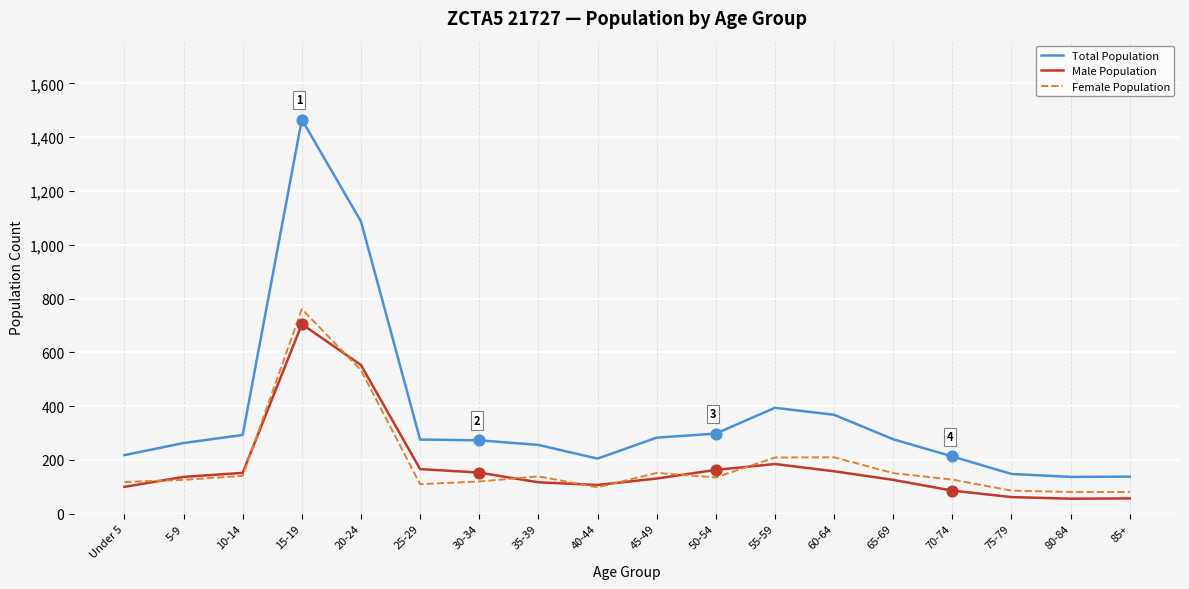

Which series has the largest total across all categories?

Total Population